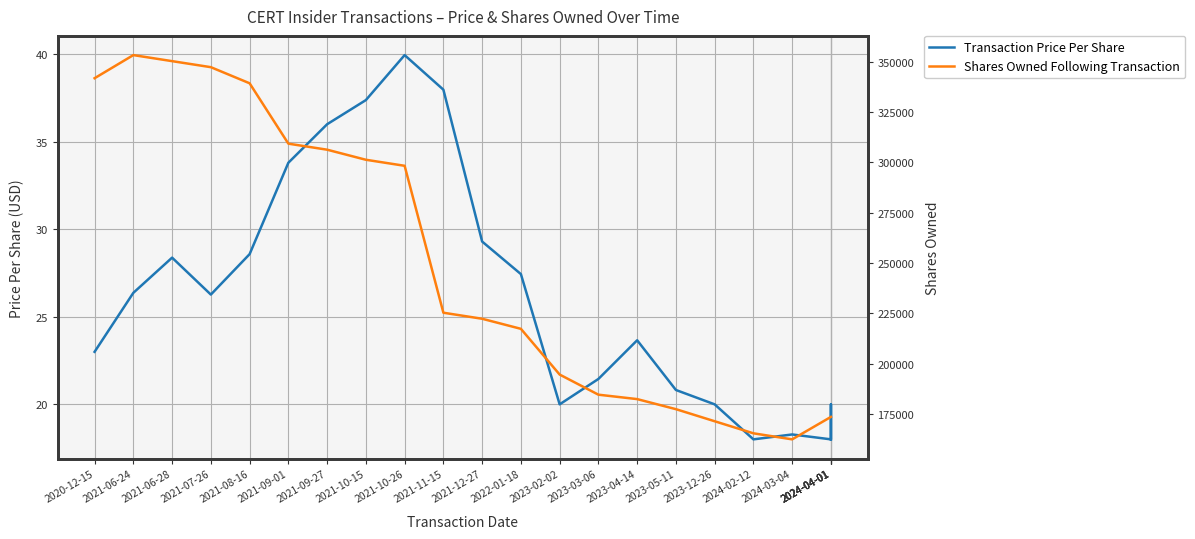

True or false: Transaction Price Per Share and Shares Owned Following Transaction intersect in this chart.

False